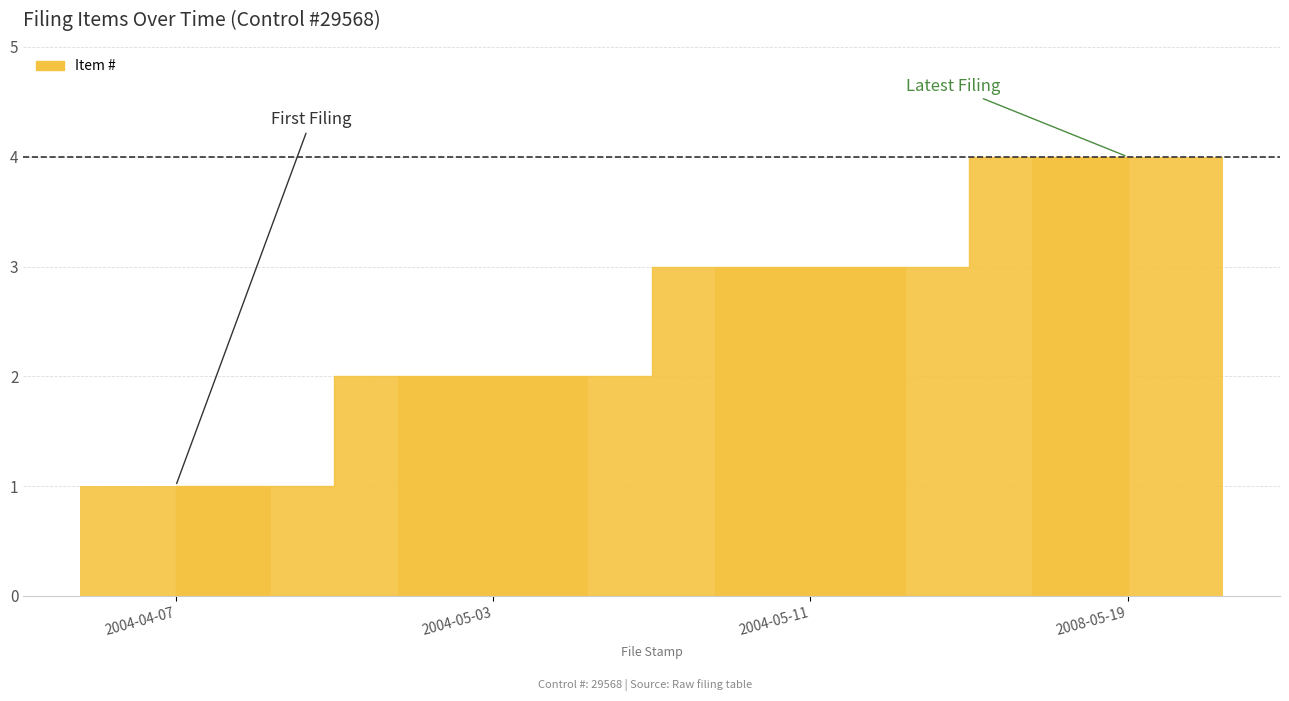

The value at 2004-05-03 is 2. True or false?

True